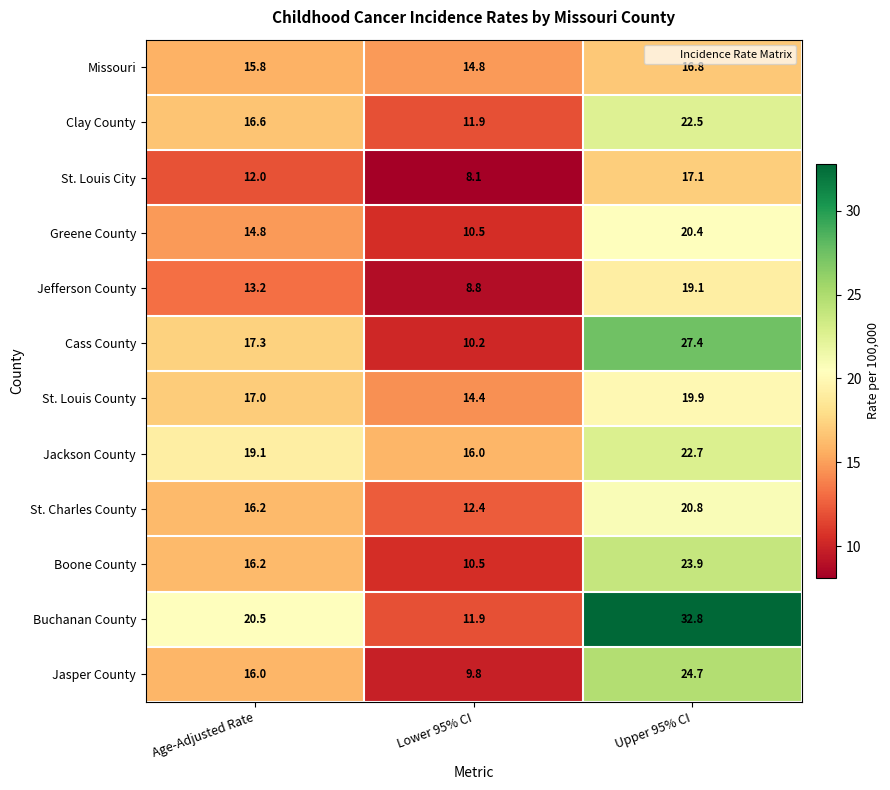

At which category is the sum across all series the highest?

Upper 95% CI